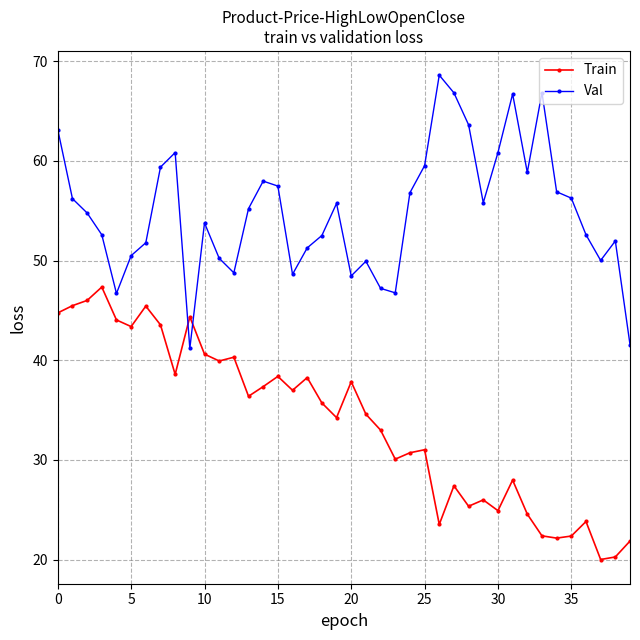

How many times do Train and Val cross each other?

2